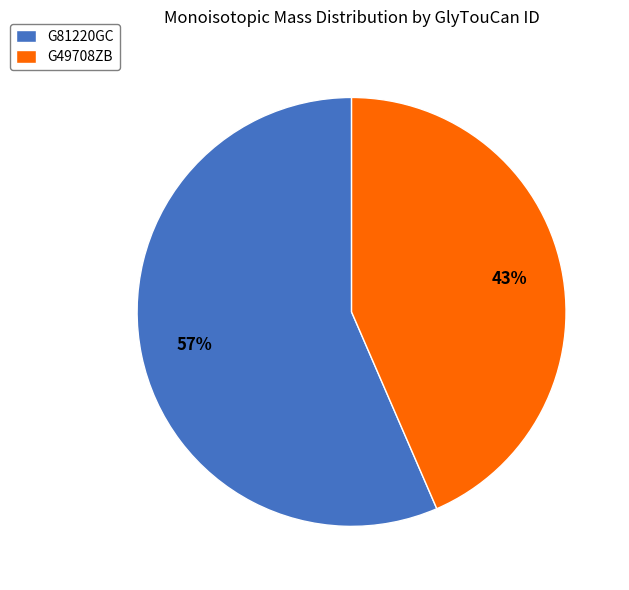

What is the smallest slice in the pie chart?

G49708ZB